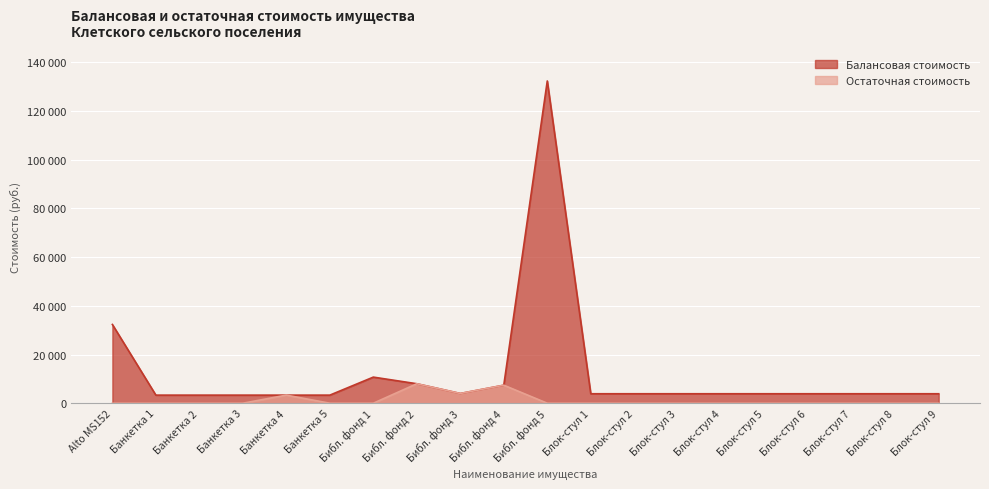

At which category does Балансовая стоимость reach its first local peak?

Библ. фонд 1